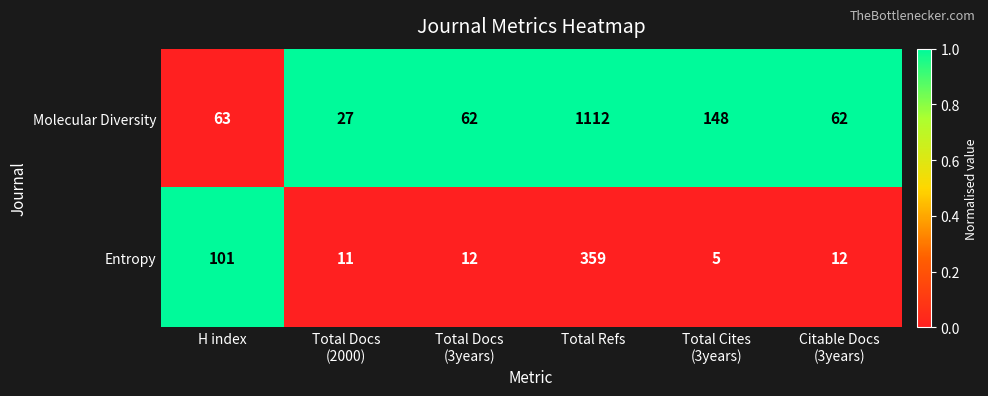

Which series has the largest total across all categories?

Molecular Diversity